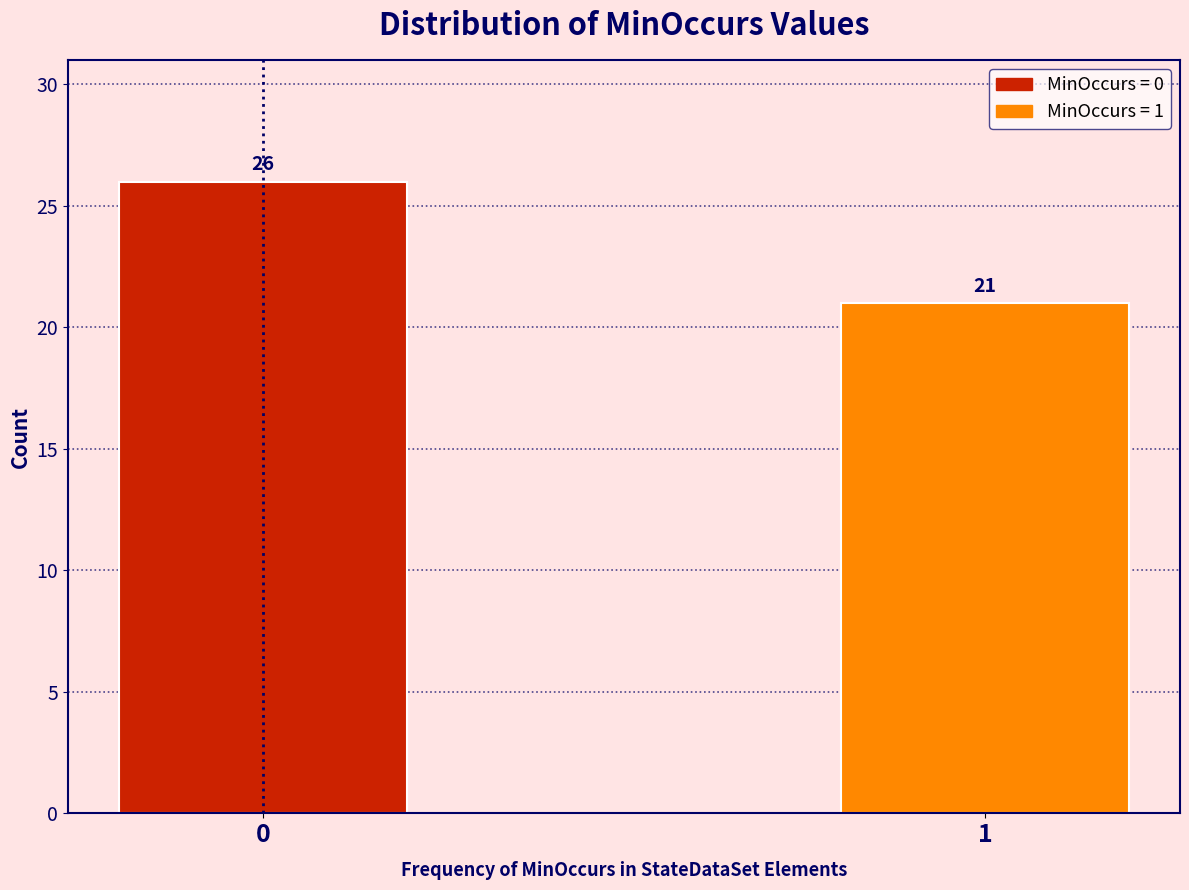

Reading left to right, transcribe all the data shown in this chart.

0=26	1=21